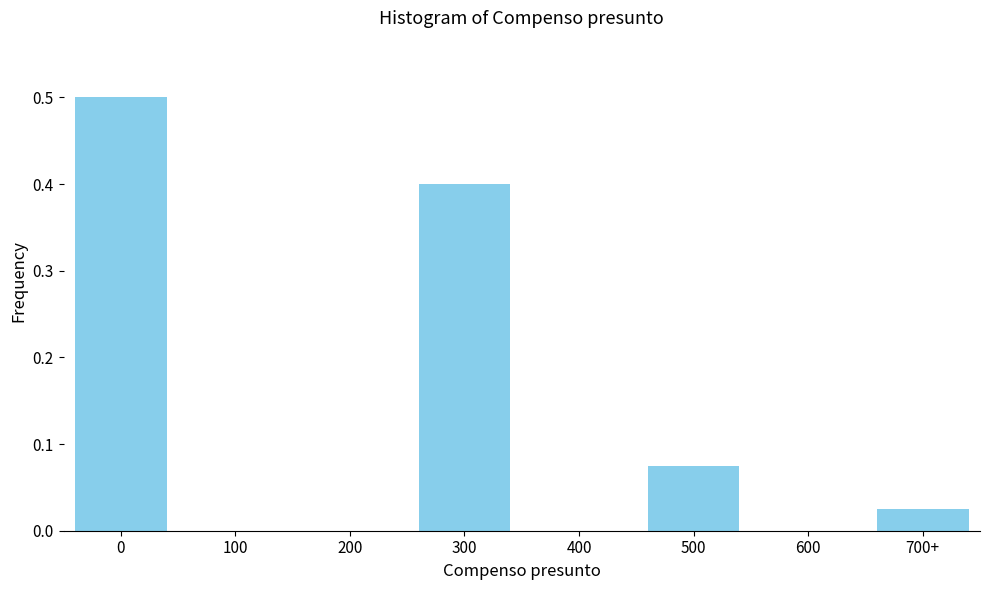

What is the sum of all values?

1.0